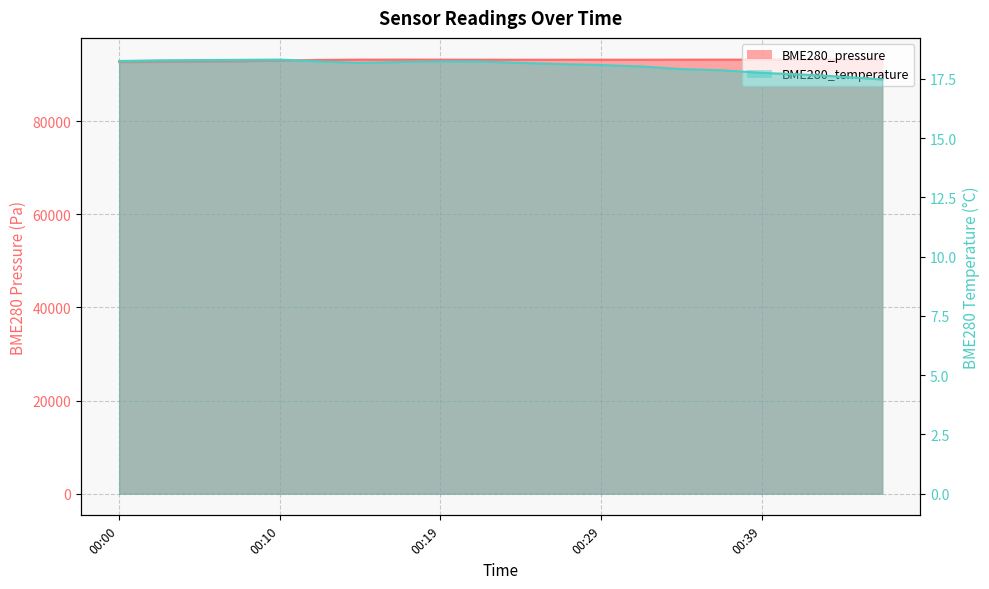

Where is the first local minimum for BME280_pressure?

00:24